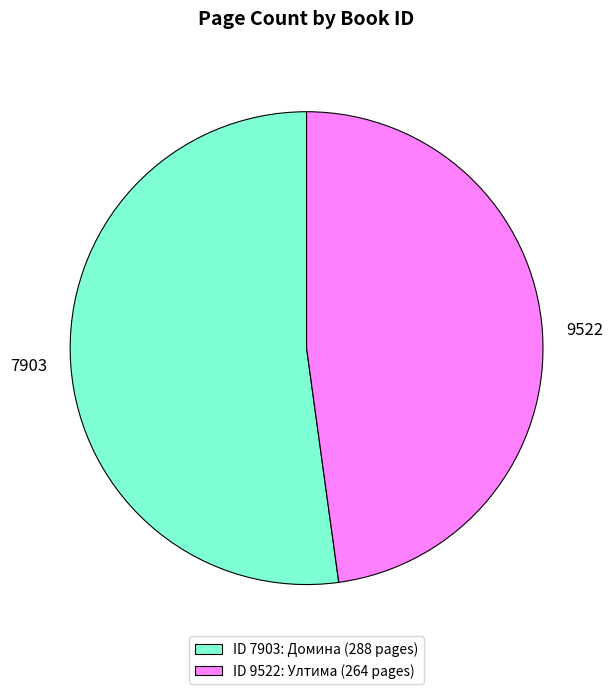

Count the number of slices in the pie.

2